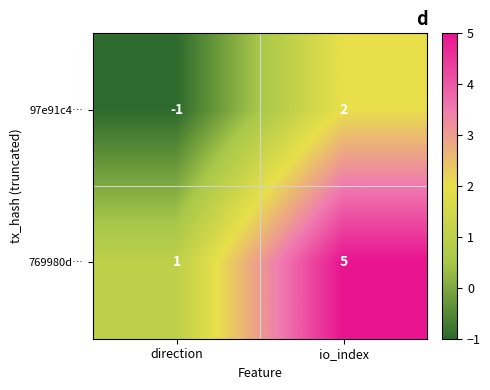

List the series in order of their overall mean, highest first.

769980d…, 97e91c4…